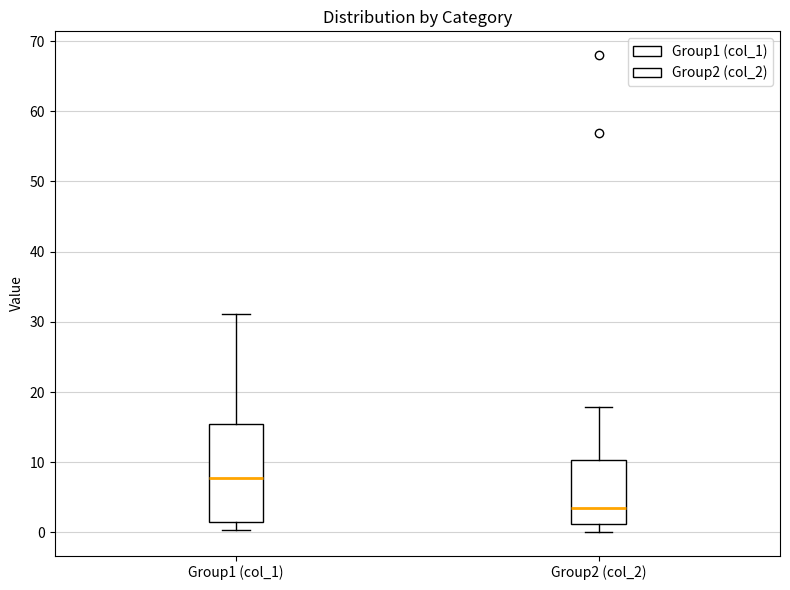

Comparing the boxes themselves (not the whiskers), which one is the tallest?

Group1 (col_1)